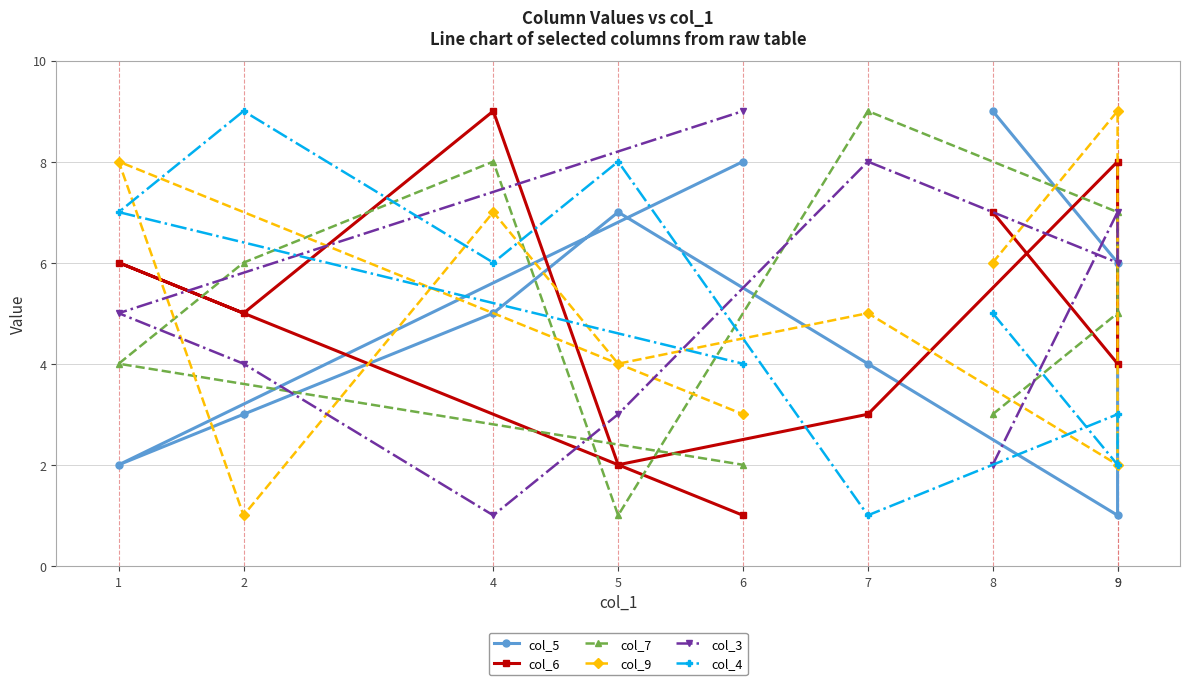

What are all the series names shown in the legend?

col_5, col_6, col_7, col_9, col_3, col_4